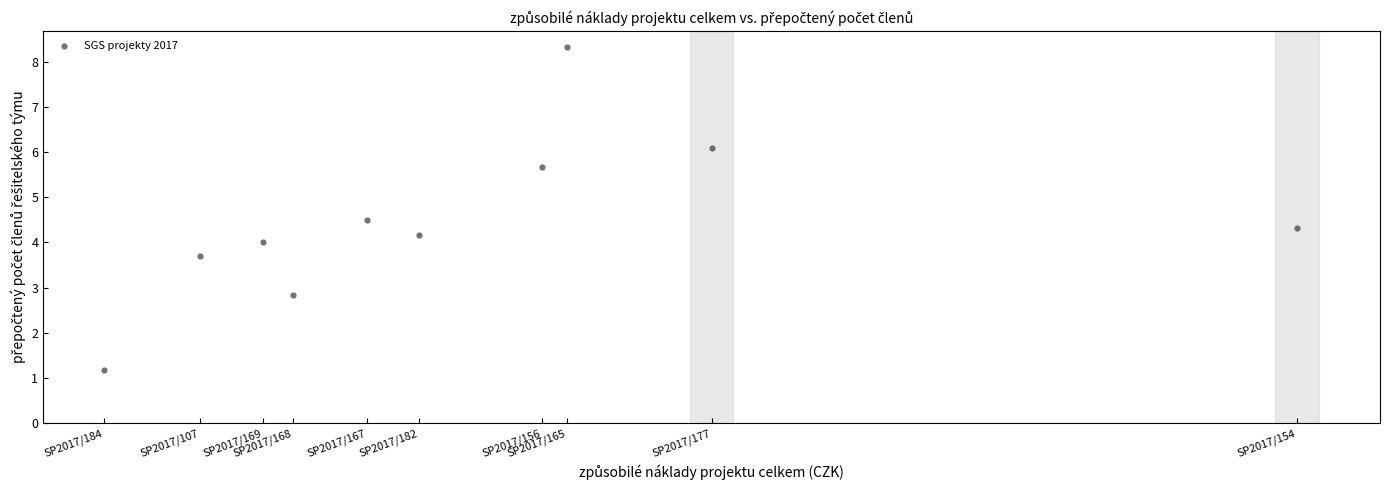

What is the range of X values (max minus min)?

436000.0